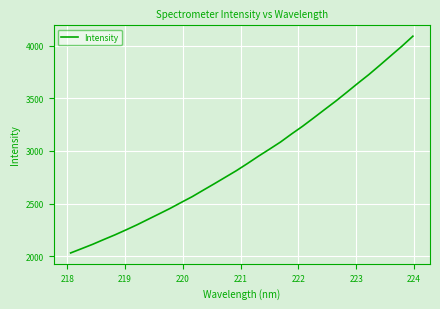

What is the maximum value shown in the chart?

4090.7